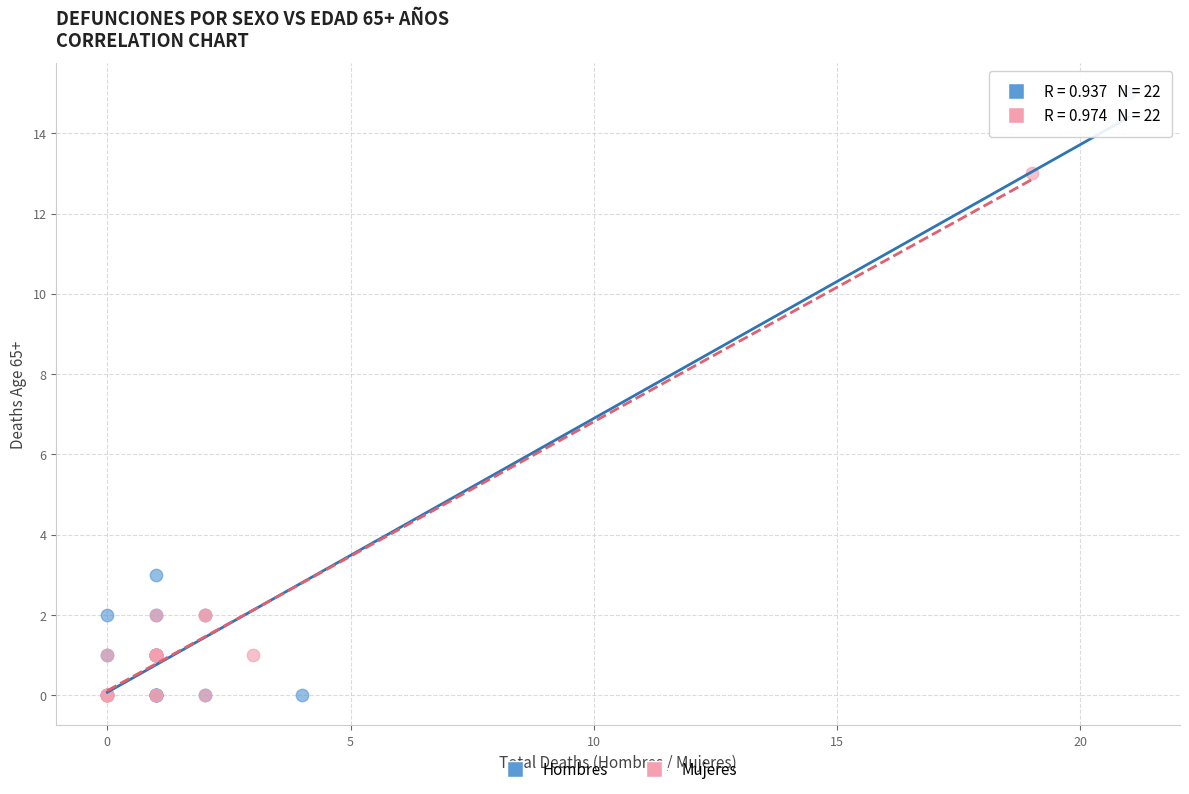

What are all the series names shown in the legend?

Hombres, Mujeres